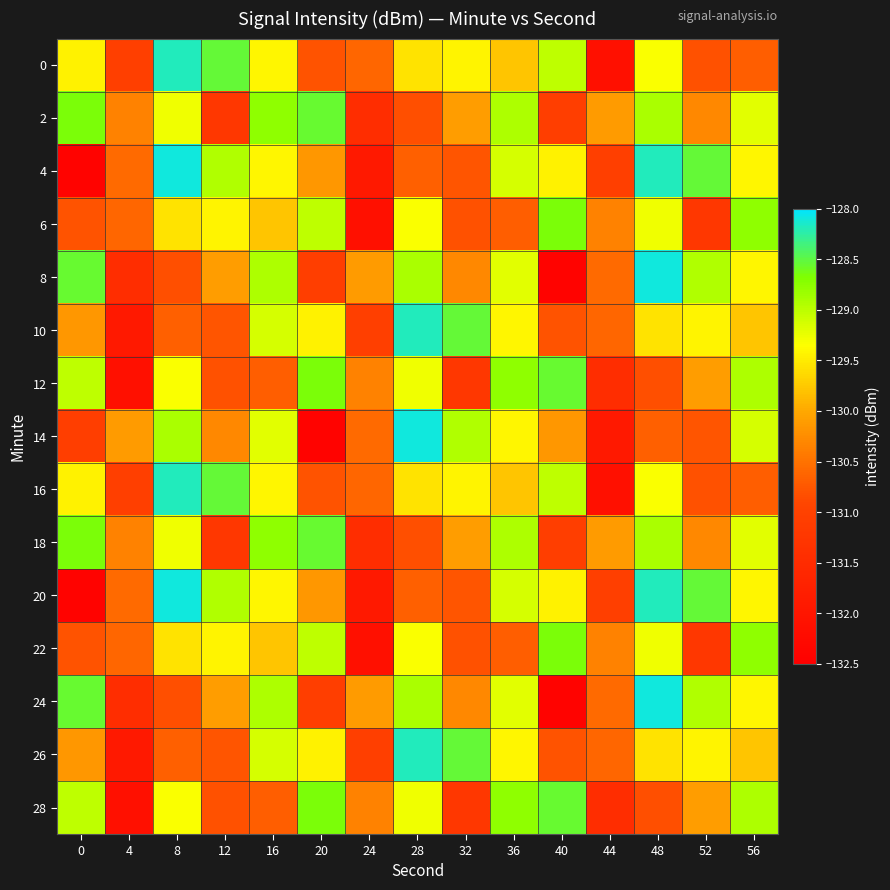

Between 40 and 48, which is larger?

40